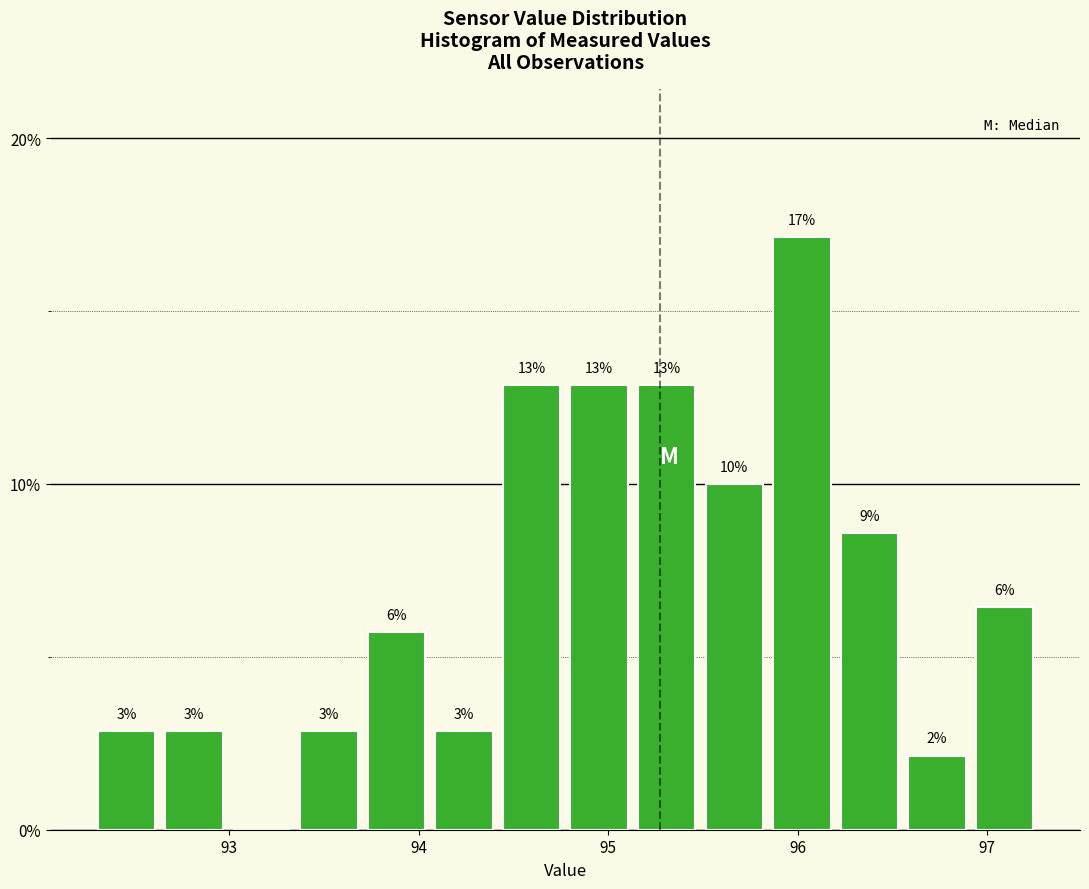

Read against the x-axis, roughly where is the centre of the tallest bar?

96.0